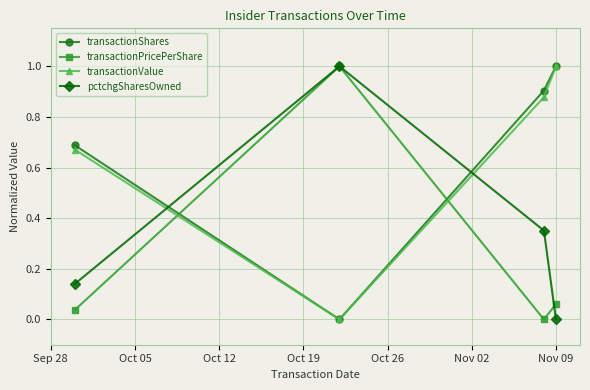

How many interior local peaks does the transactionPricePerShare series have?

1